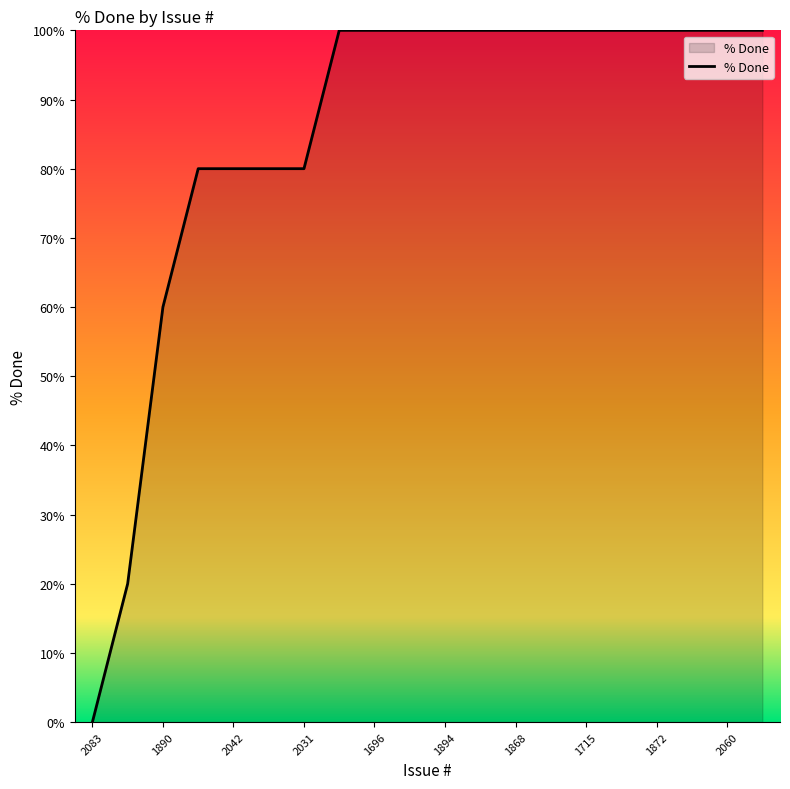

What is the average value?

85